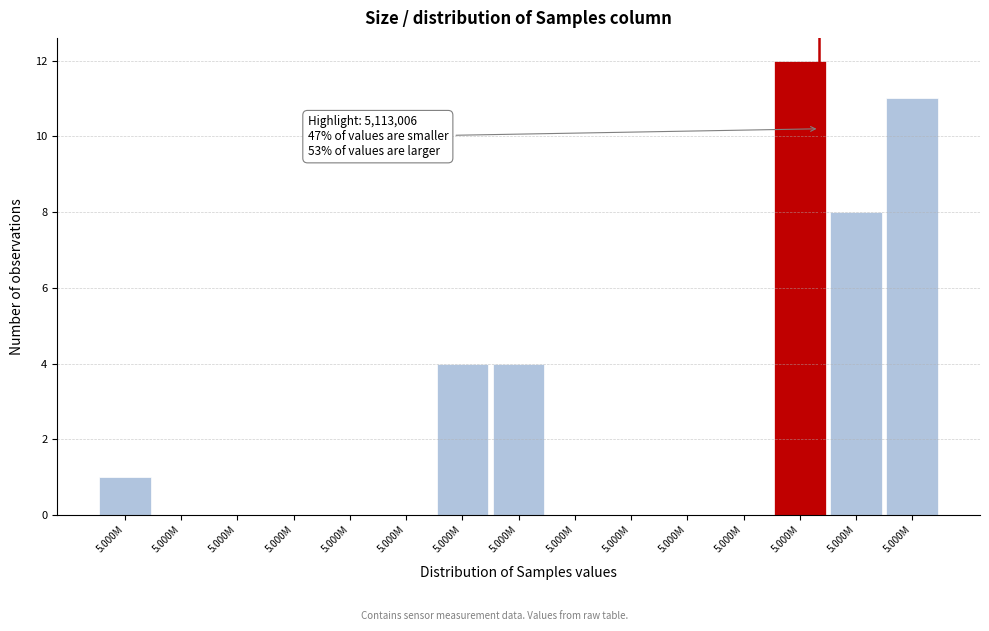

Count the number of categories in the chart.

15